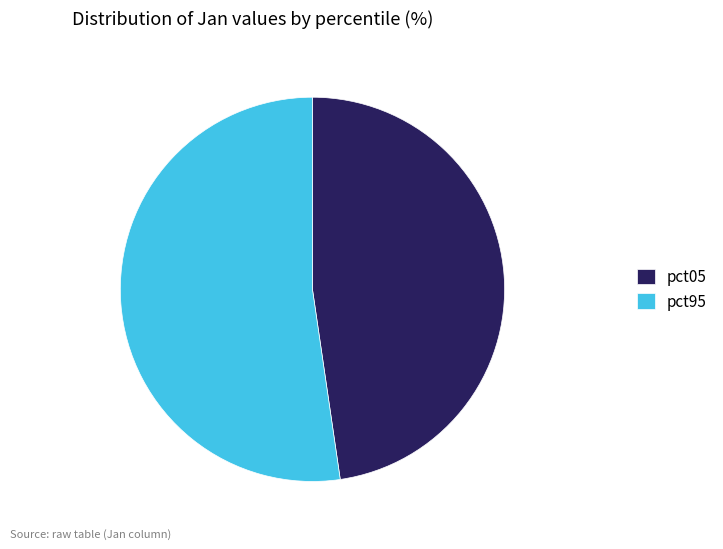

What is the largest slice in the pie chart?

pct95